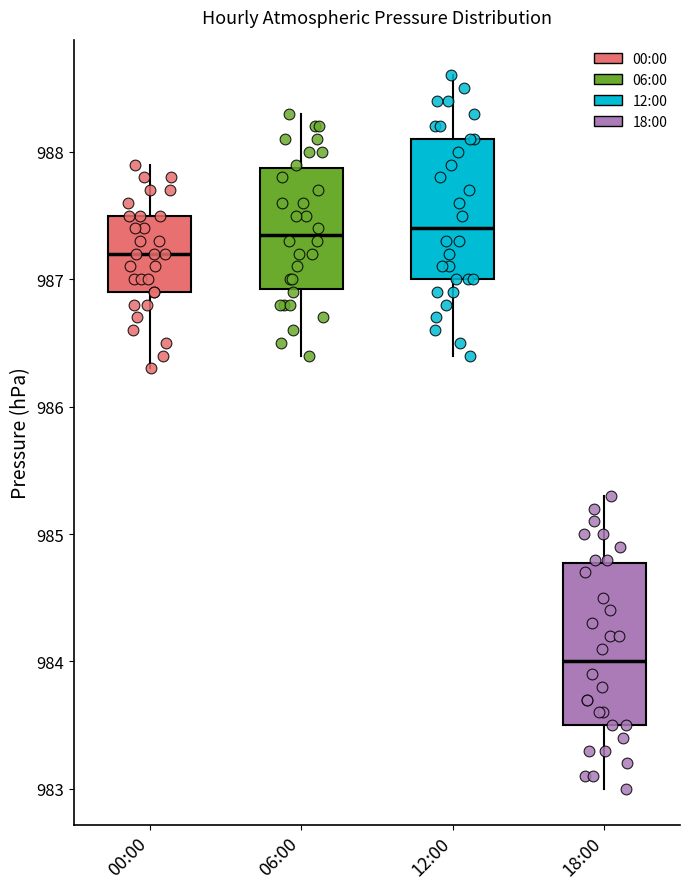

Reading left to right, transcribe this box plot: for each box, give where its median line is, the range the box spans, and where its two whiskers end, as read against the y-axis. The values are not printed on the chart, so give them approximately, as read against the axis.

00:00: median 987.2, box 986.9 to 987.5, whiskers 986.3 to 987.9
06:00: median 987.4, box 986.9 to 987.9, whiskers 986.4 to 988.3
12:00: median 987.4, box 987.0 to 988.1, whiskers 986.4 to 988.6
18:00: median 984.0, box 983.5 to 984.8, whiskers 983.0 to 985.3